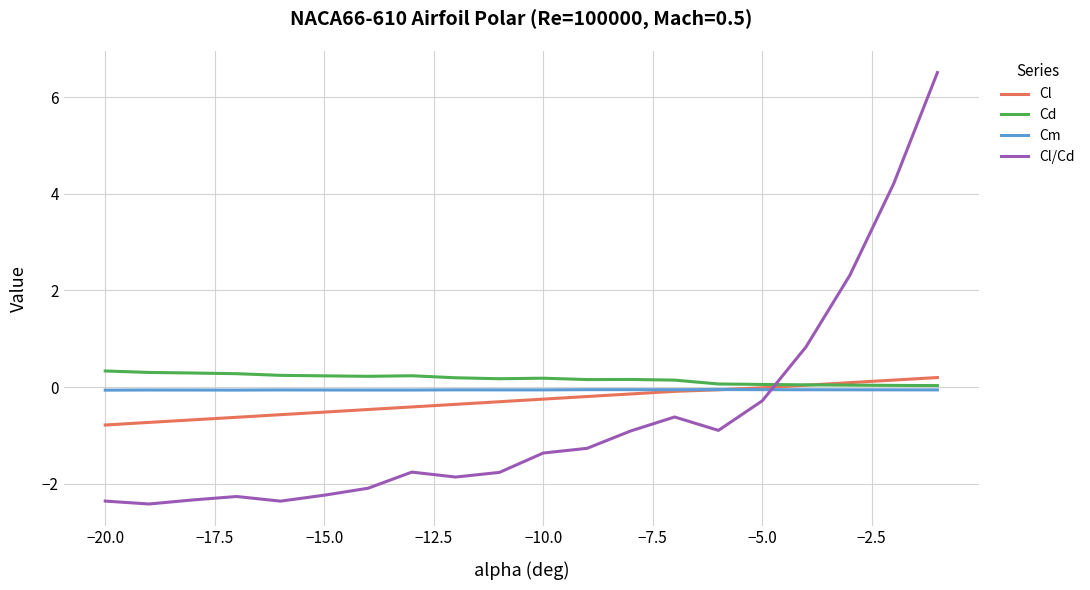

What is the greatest value displayed?

6.5